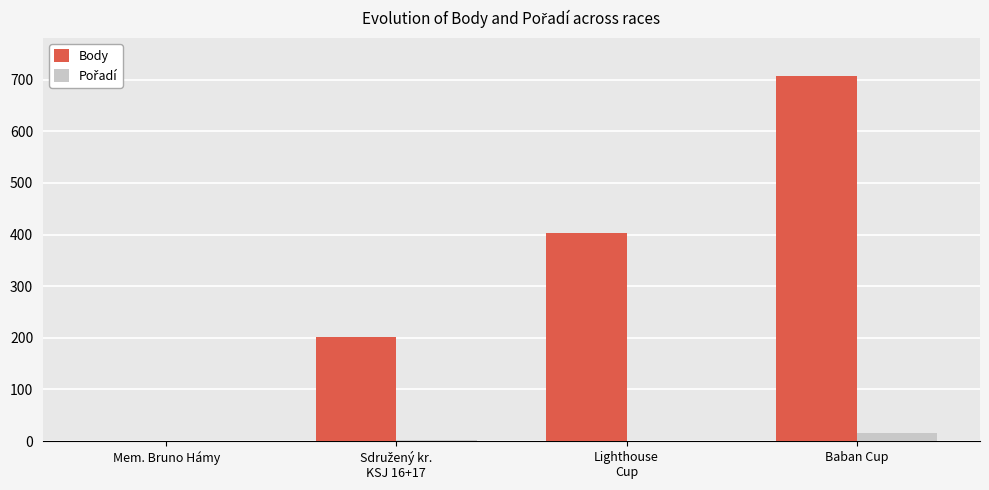

What is the maximum value shown in the chart?

707